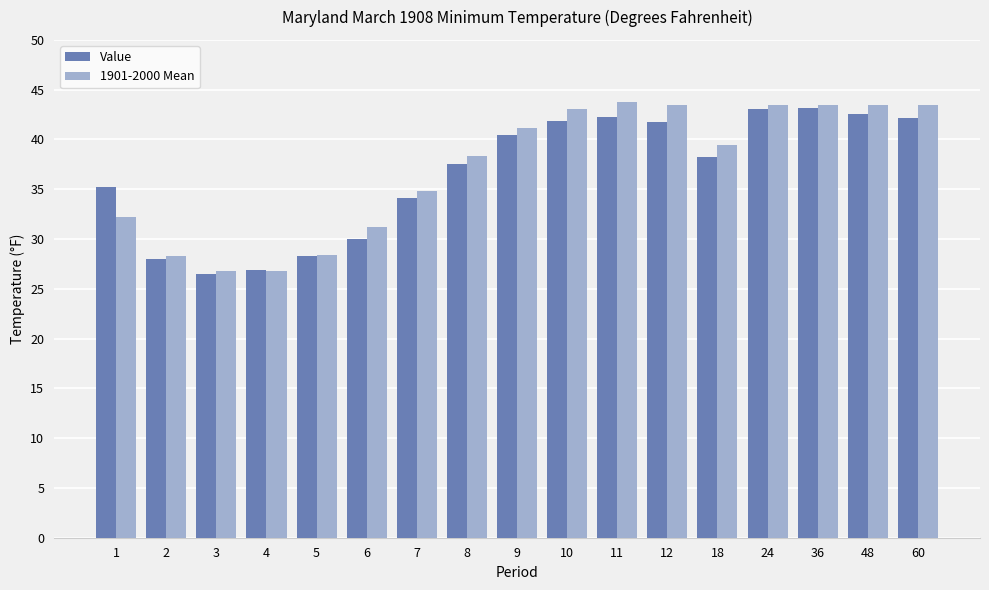

Rank the series by their maximum value, from highest to lowest.

1901-2000 Mean, Value